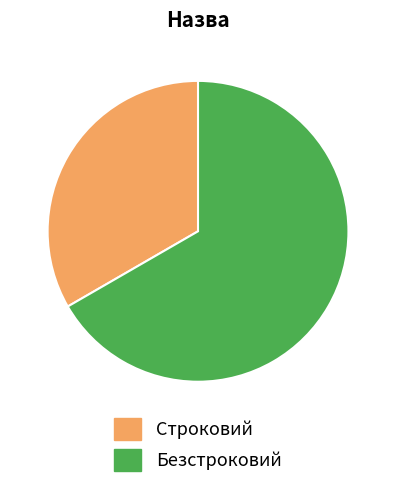

Rank the categories by value from lowest to highest.

Строковий, Безстроковий